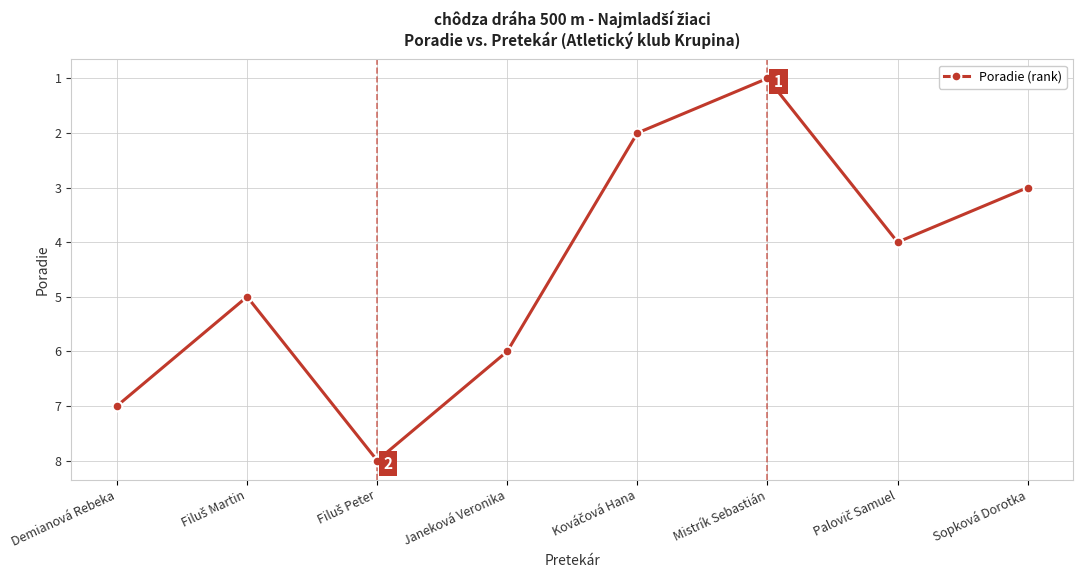

How many interior local valleys (lower than both neighbors) does the data have?

2